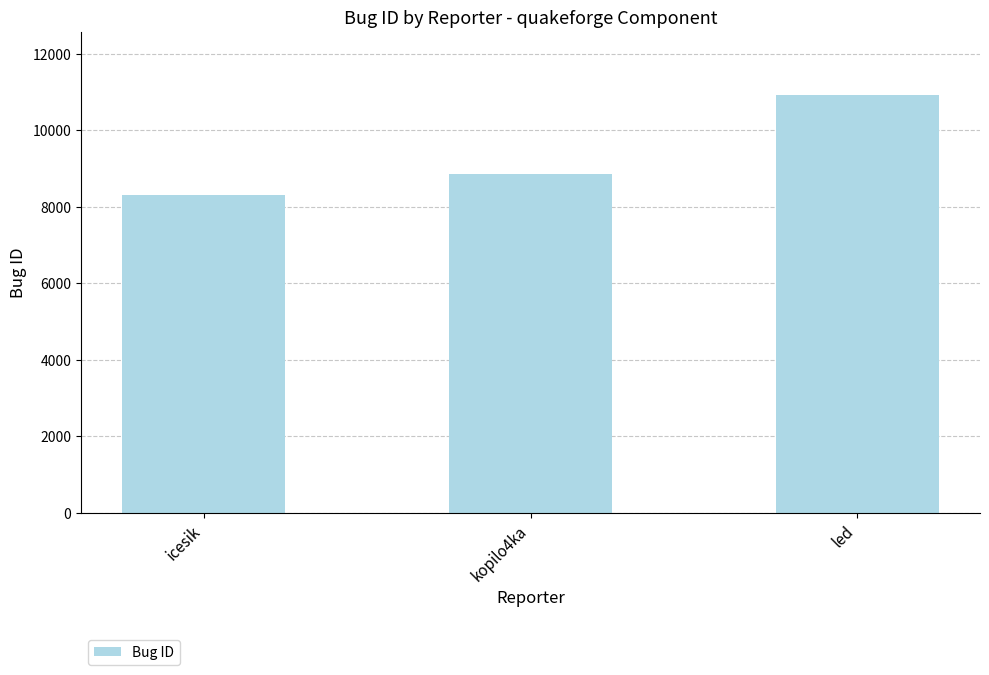

The value at icesik is 8306. True or false?

True